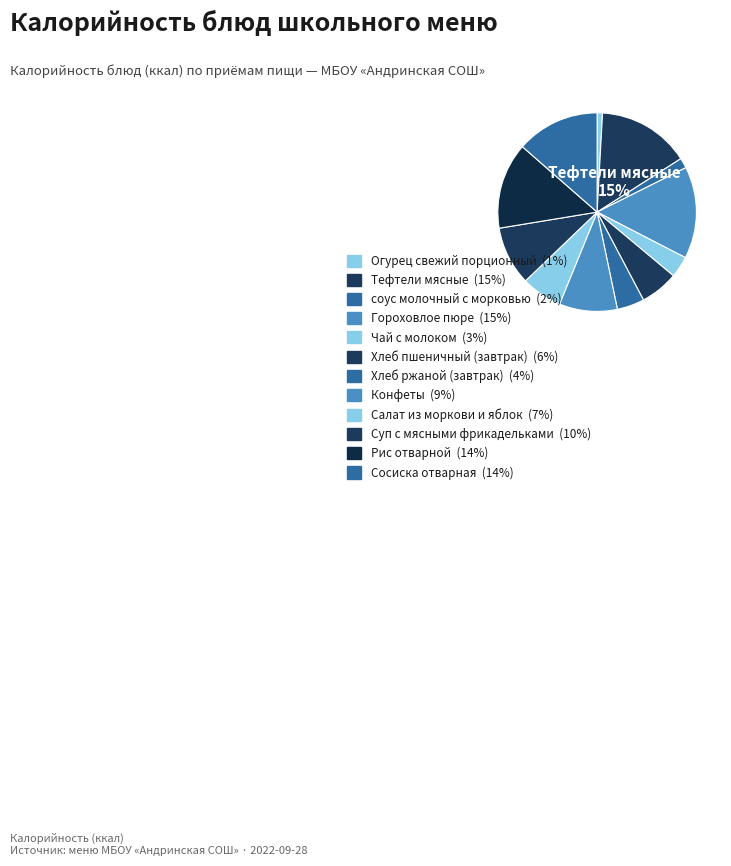

Combined, what portion of the pie is Тефтели мясные and Конфеты?

24.5%